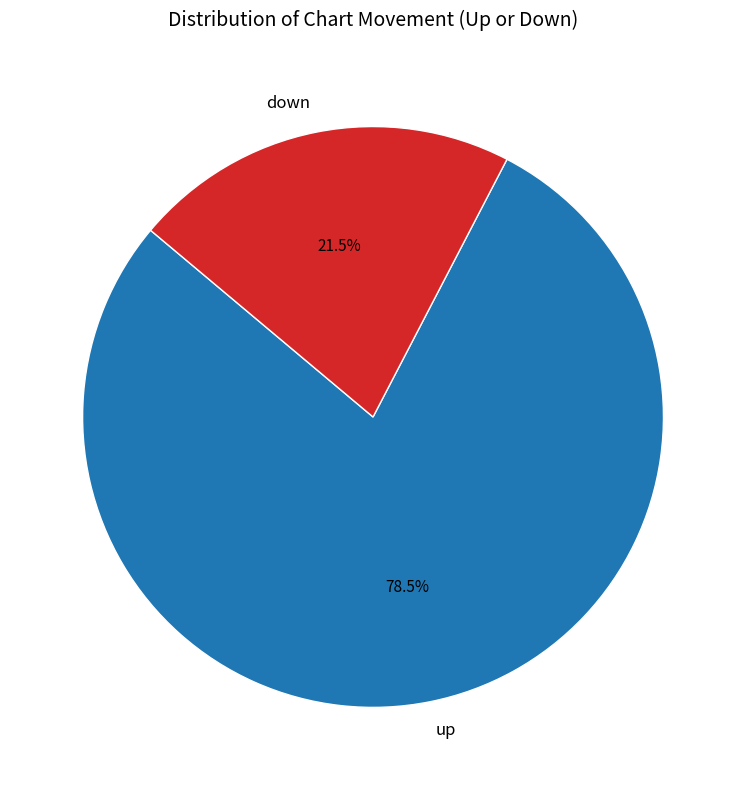

What is the majority slice?

up